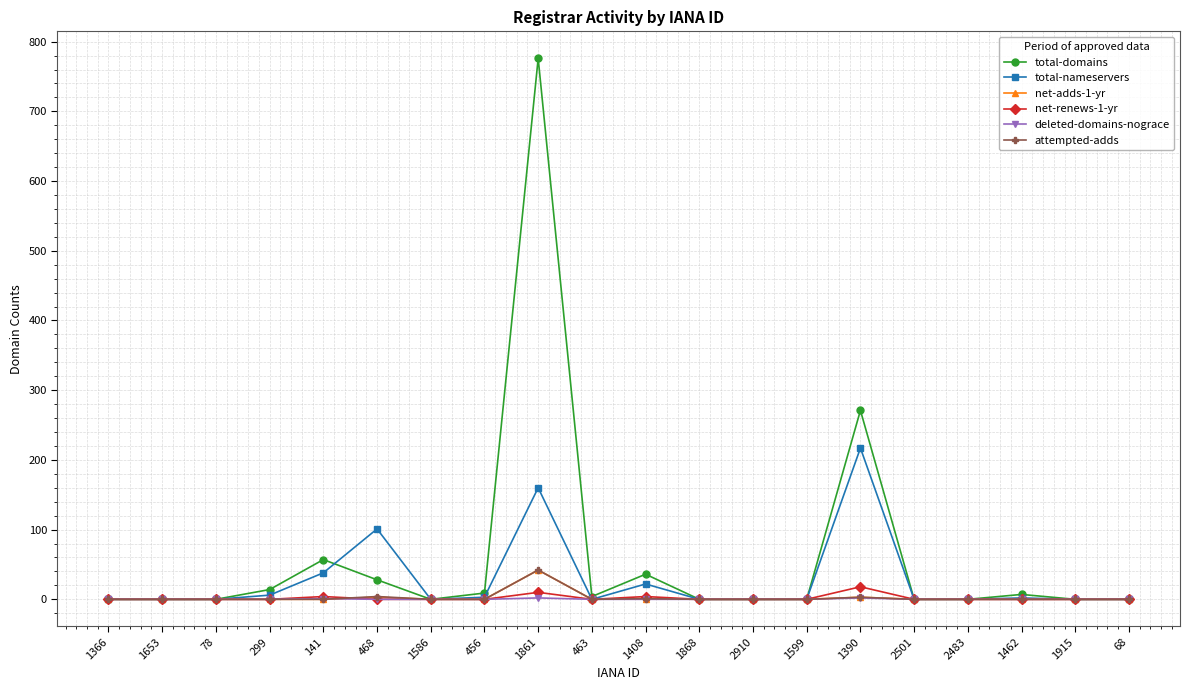

Which series has the widest spread of values?

total-domains